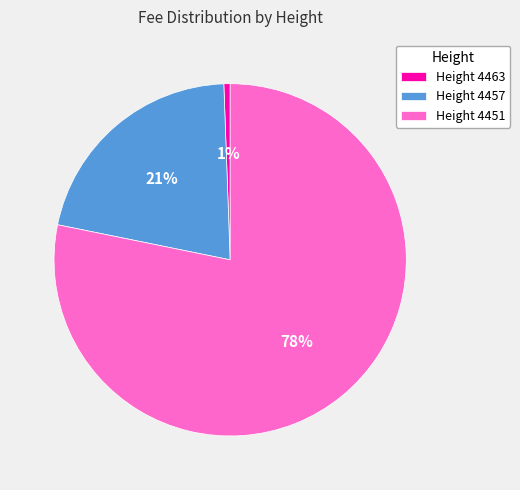

What percentage is the Height 4451 slice, to the nearest percent?

78%